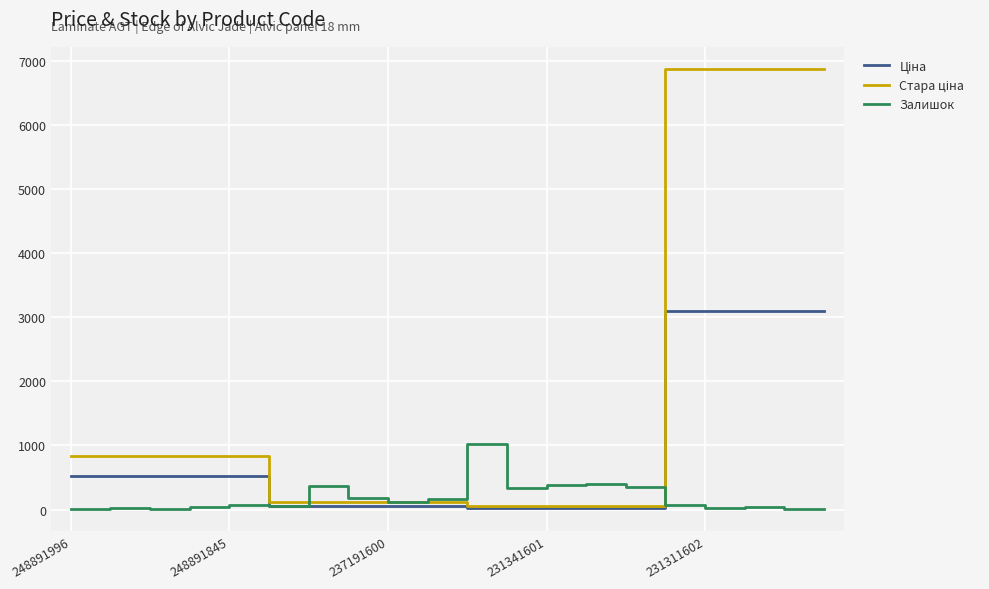

At how many categories does at least one series exceed 6727?

5